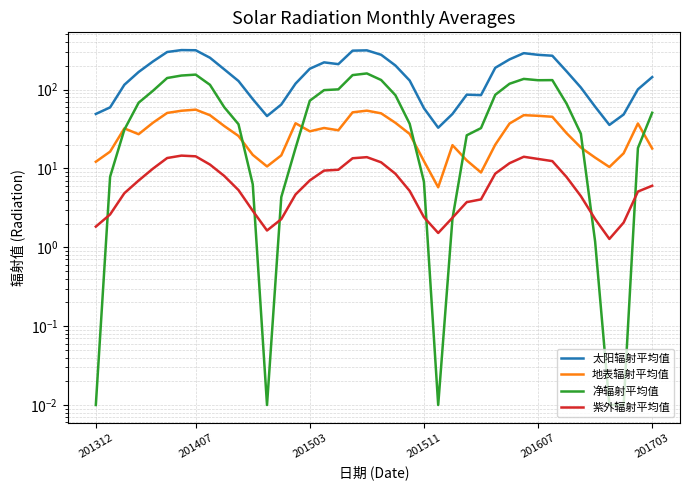

What position from the right is 201511?

17